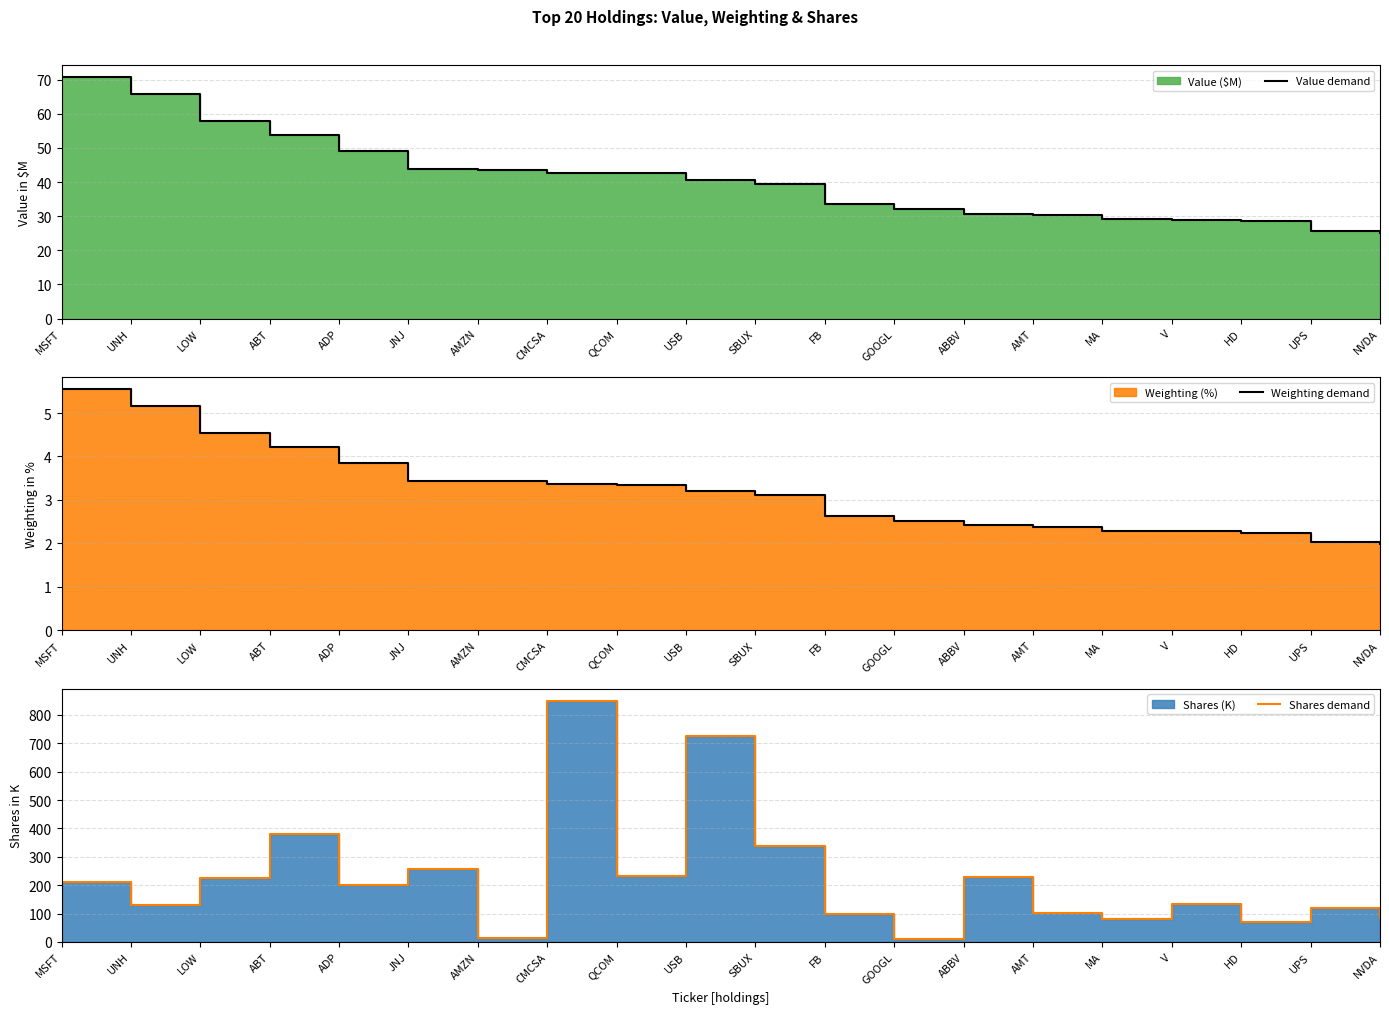

In Shares demand, how many points are higher than both neighbors (excluding endpoints)?

7